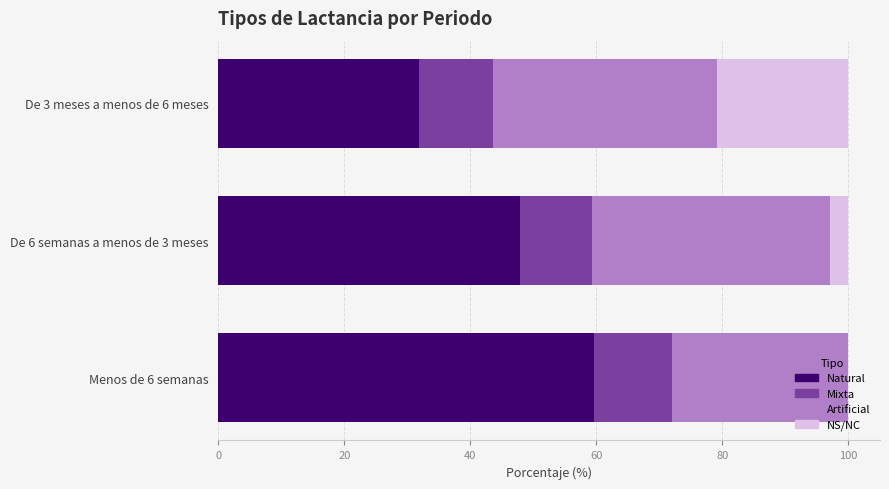

What is the sum of the Natural values at De 6 semanas a menos de 3 meses and De 3 meses a menos de 6 meses?

79.8